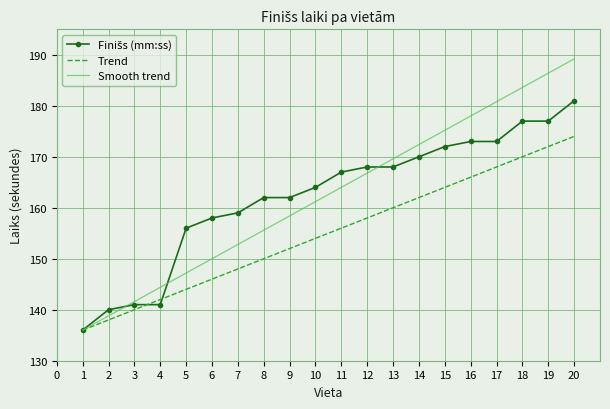

Rank the categories by Trend value from highest to lowest.

20, 19, 18, 17, 16, 15, 14, 13, 12, 11, 10, 9, 8, 7, 6, 5, 4, 3, 2, 1